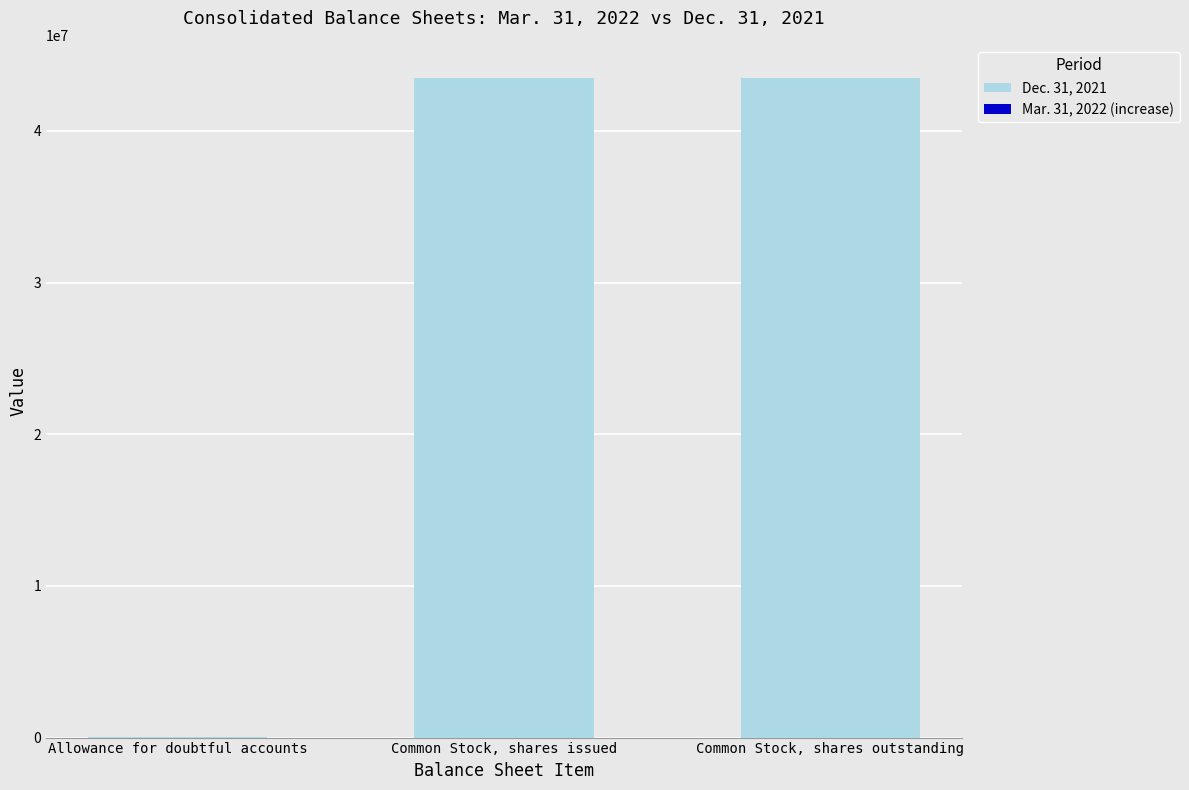

The Dec. 31, 2021 series shows 74723236 at Common Stock, shares issued. True or false?

False